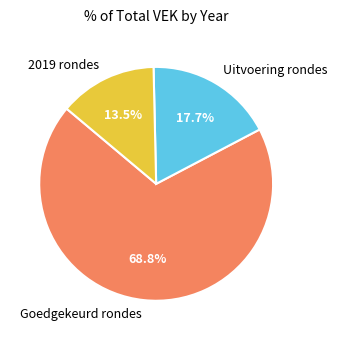

What percentage do 2019 rondes and Goedgekeurd rondes together represent?

82.3%